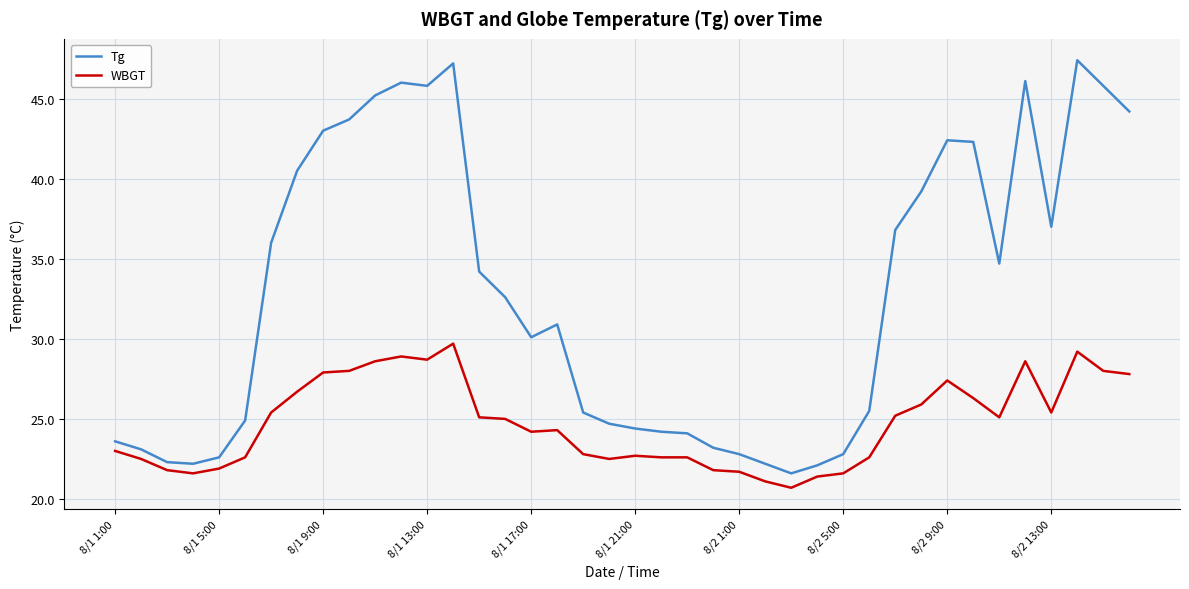

What is the lowest value of the Tg series?

21.6